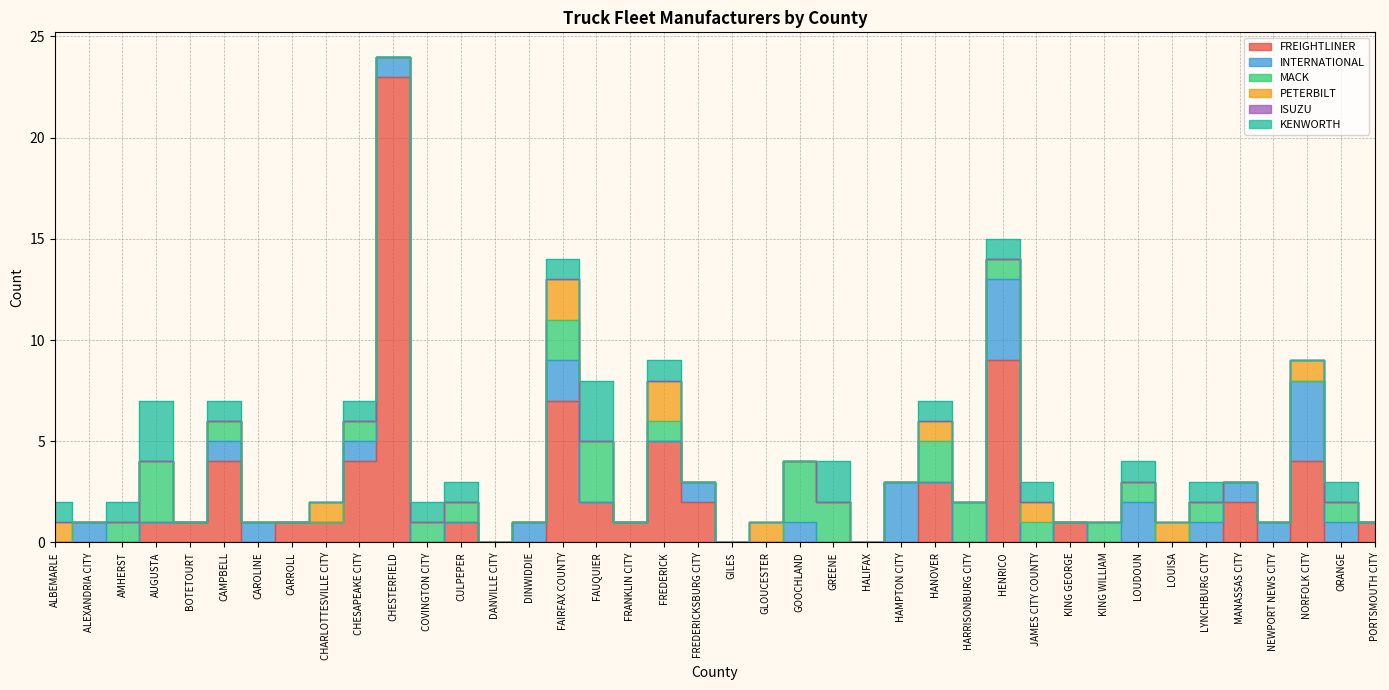

What is the difference between the maximum and second lowest values in the KENWORTH series?

3